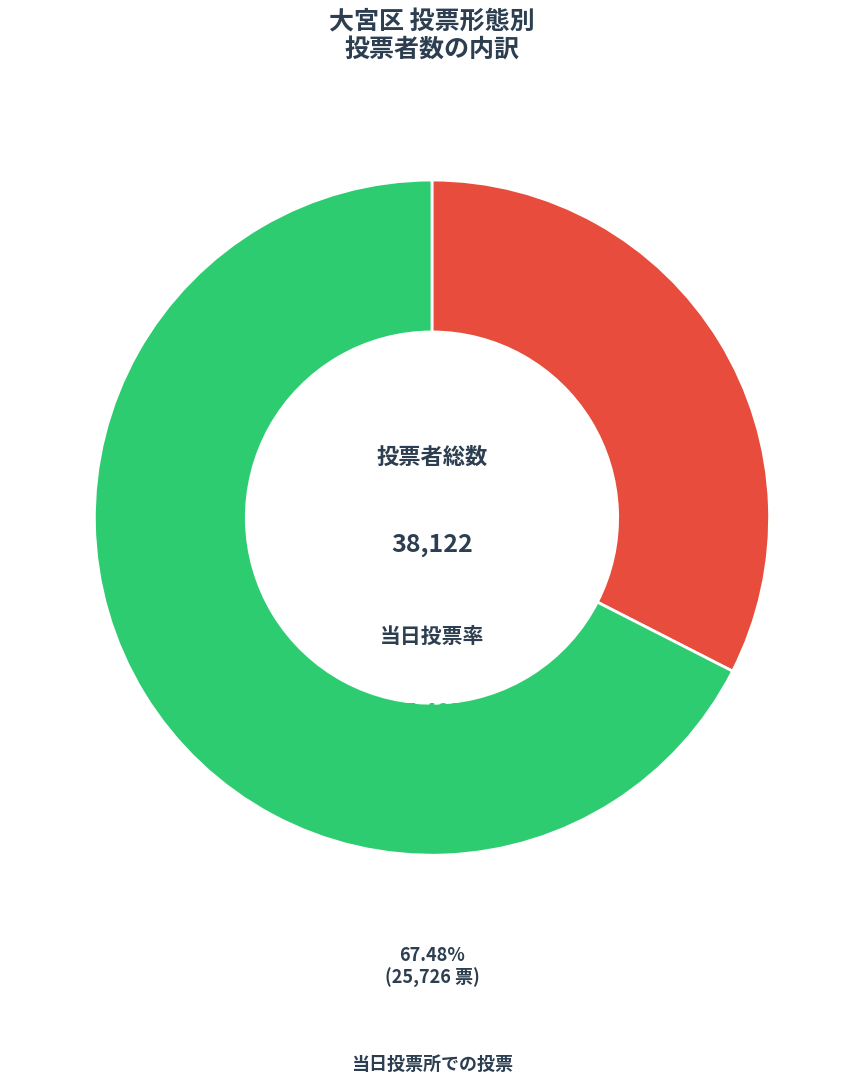

Which category has the biggest portion of the pie?

当日投票所での投票